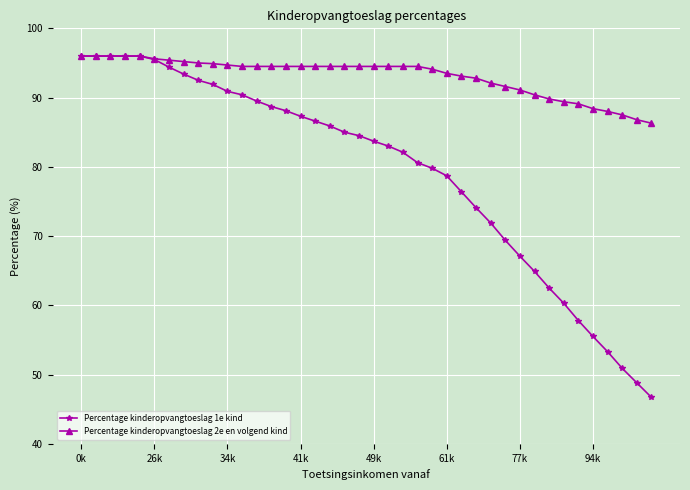

What is the value of the Percentage kinderopvangtoeslag 2e en volgend kind point at the 24th from the left?

94.5